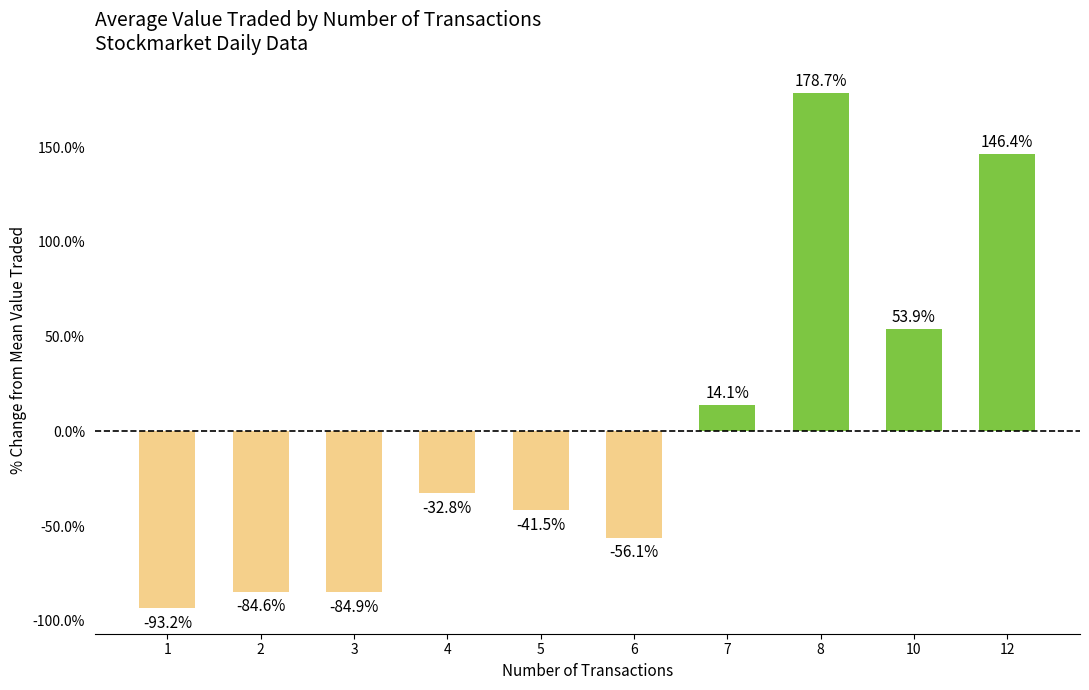

Rank the categories by value from lowest to highest.

1, 3, 2, 6, 5, 4, 7, 10, 12, 8